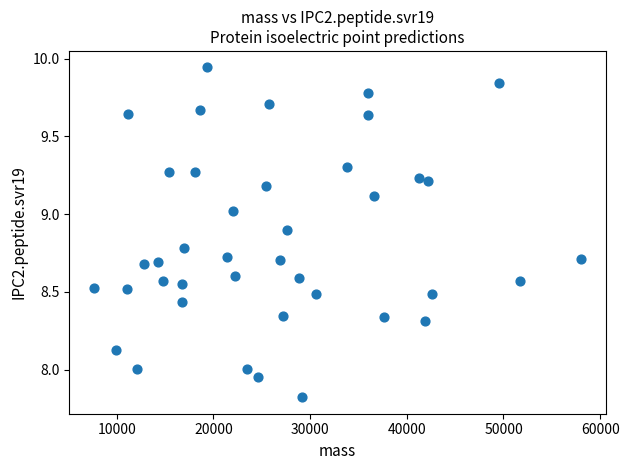

What is the range of Y values (max minus min)?

2.1